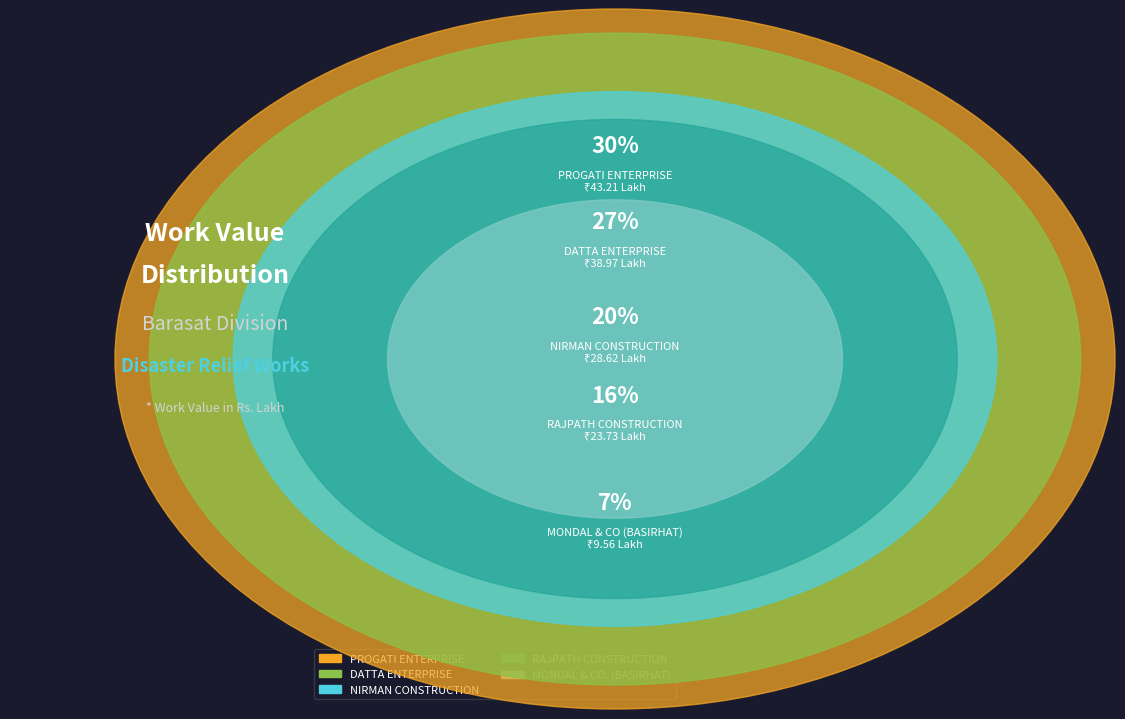

What portion of the pie excludes MONDAL & CO. (BASIRHAT).?

93.4%